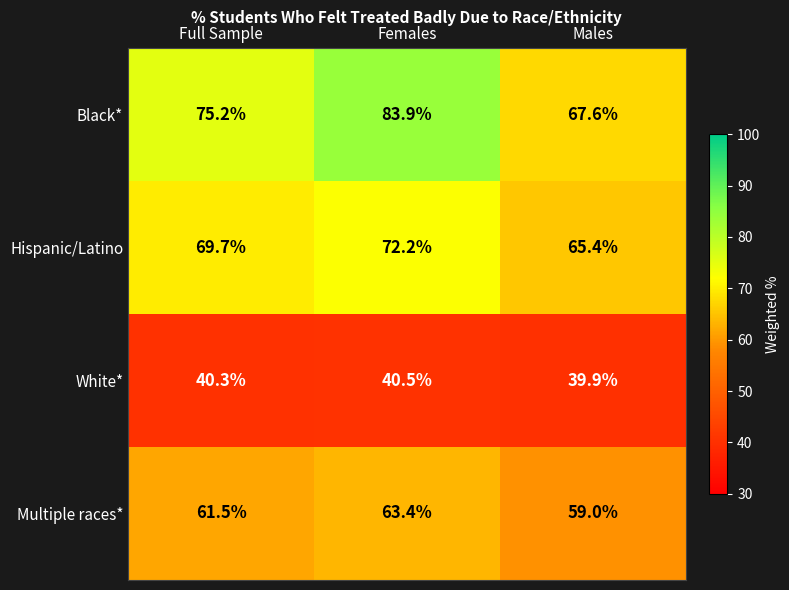

True or false: Multiple races* has a value of 39.2 at Females.

False